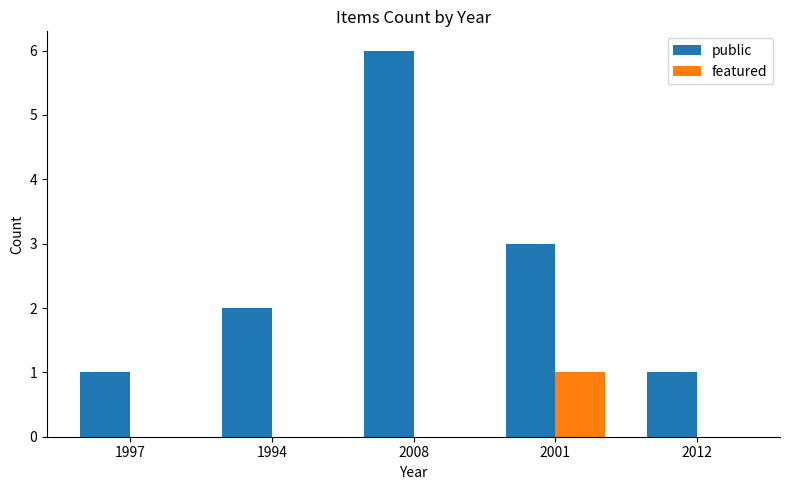

What is the highest value of the public series?

6